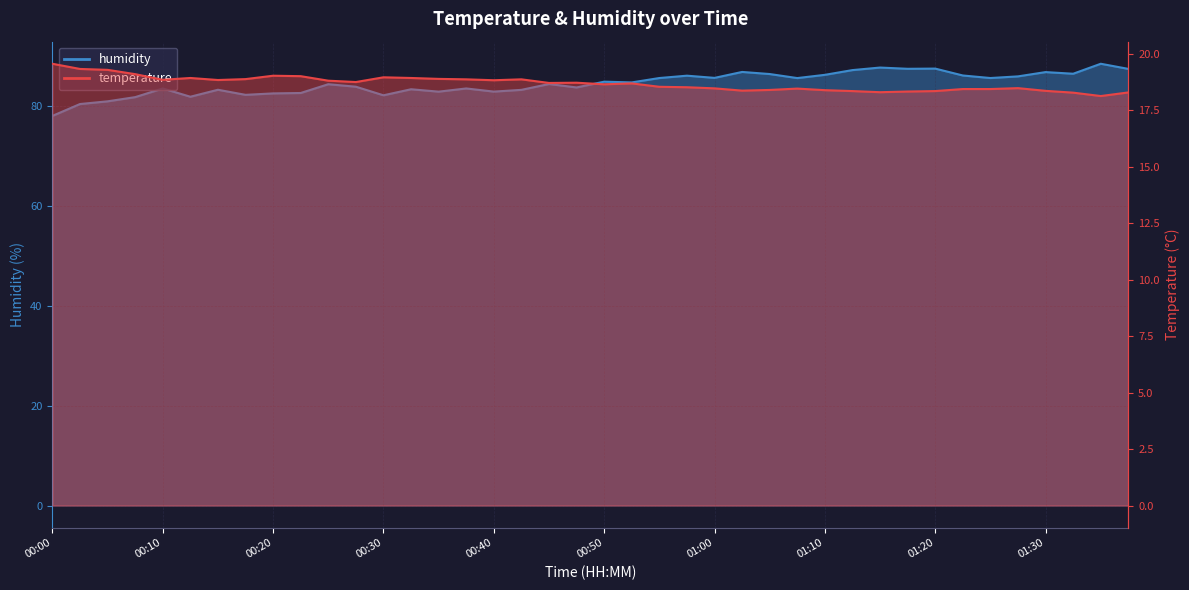

The humidity series shows 138.4 at 01:05. True or false?

False